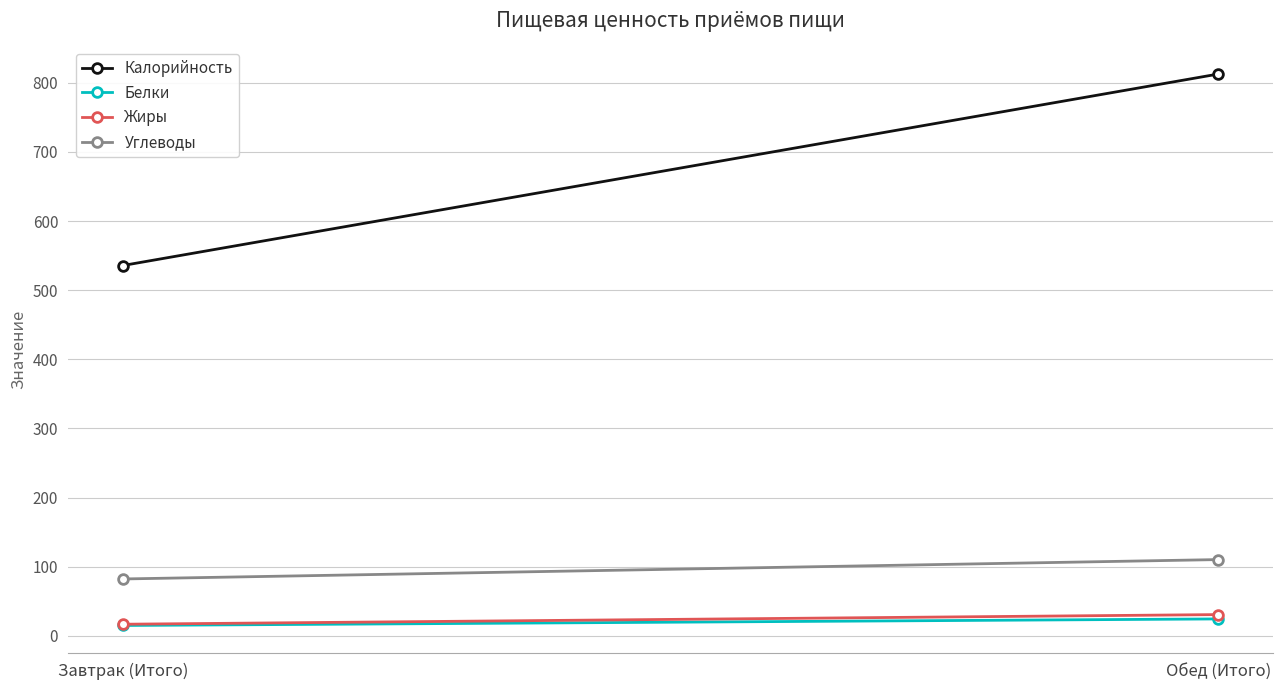

Between Обед (Итого) and Завтрак (Итого), which is larger?

Обед (Итого)